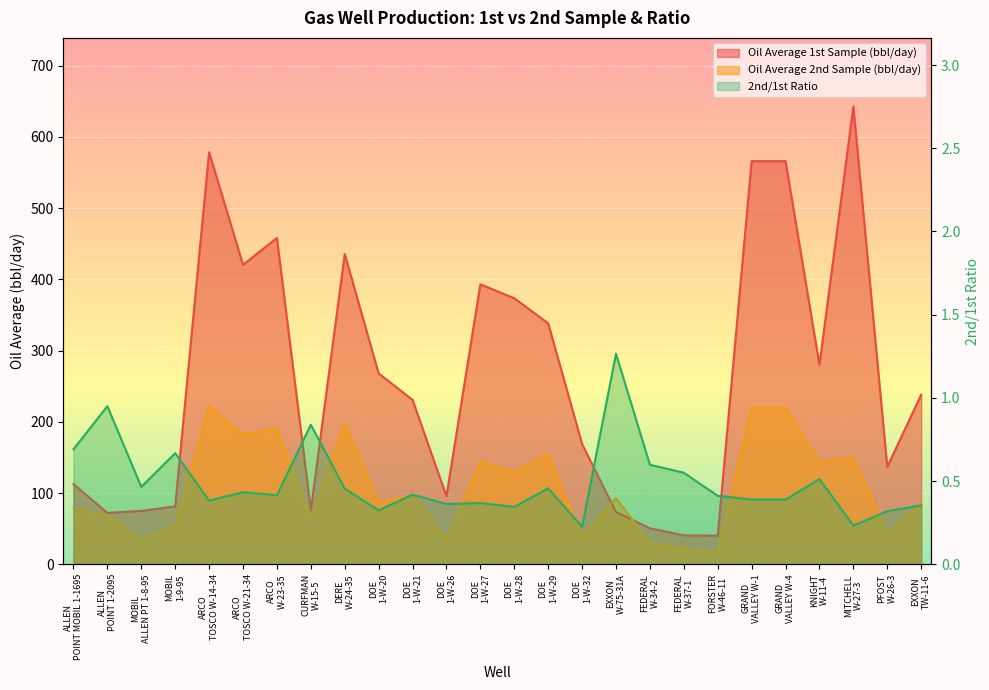

Which category has the highest value in the 2nd/1st Ratio series?

EXXON W-75-31A